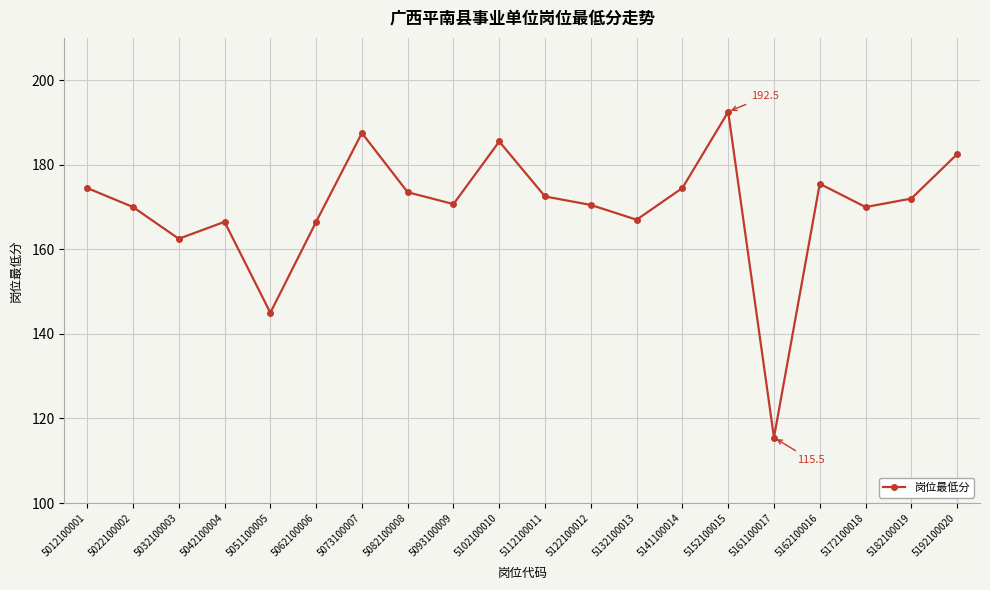

What is the value of the 9th point from the left?

170.7